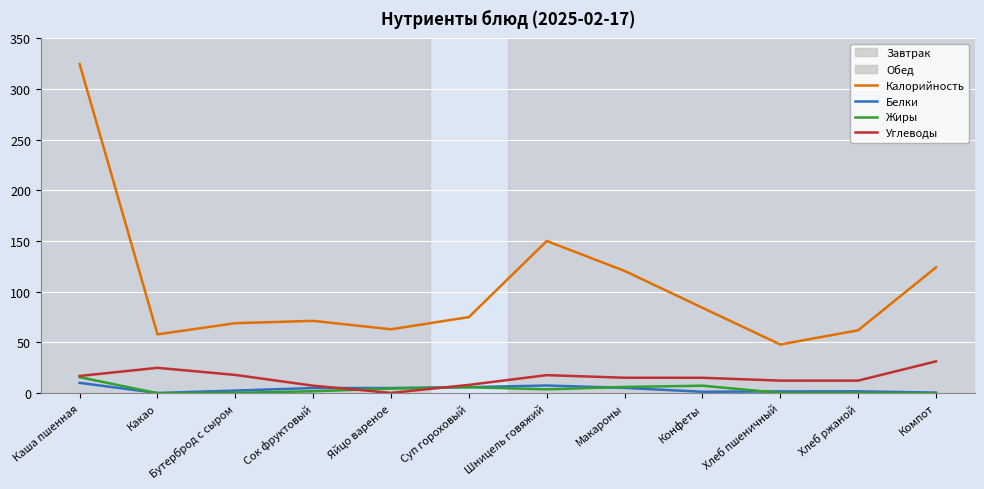

What is the average value of the Калорийность series?

104.1